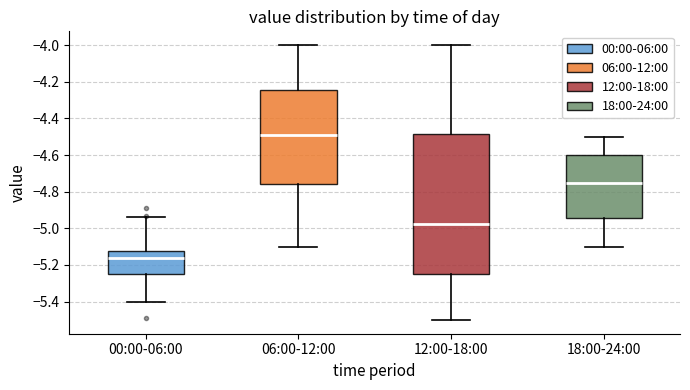

Reading left to right, transcribe this box plot: for each box, give where its median line is, the range the box spans, and where its two whiskers end, as read against the y-axis. The values are not printed on the chart, so give them approximately, as read against the axis.

00:00-06:00: median -5.16, box -5.24 to -5.12, whiskers -5.40 to -4.94
06:00-12:00: median -4.48, box -4.76 to -4.24, whiskers -5.10 to -4.00
12:00-18:00: median -4.98, box -5.24 to -4.48, whiskers -5.50 to -4.00
18:00-24:00: median -4.74, box -4.94 to -4.60, whiskers -5.10 to -4.50